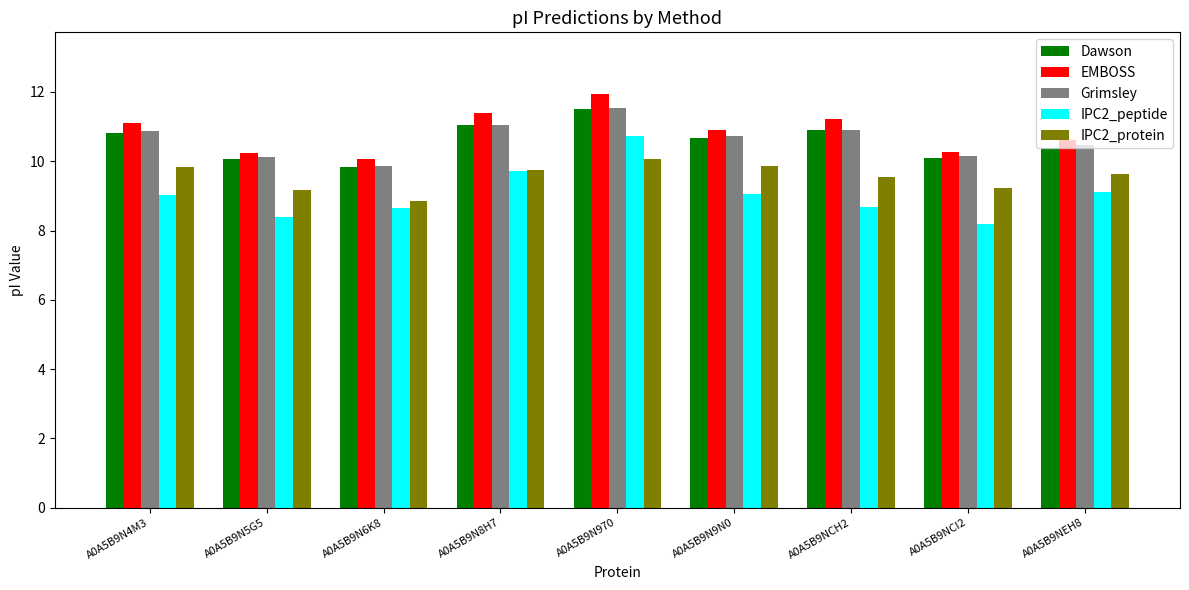

What value does the Grimsley series have at A0A5B9N6K8?

9.9